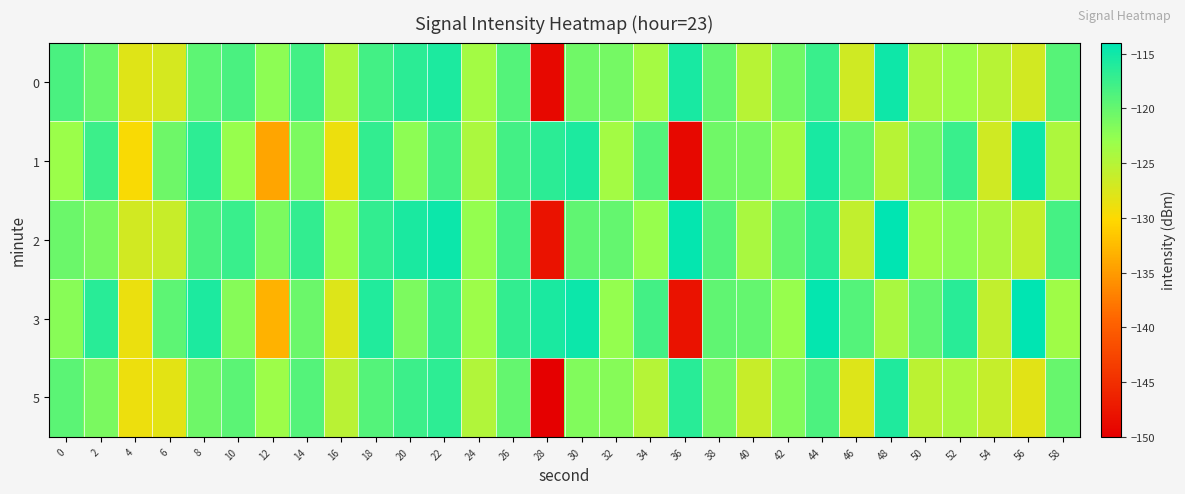

How many distinct data groups are displayed?

5